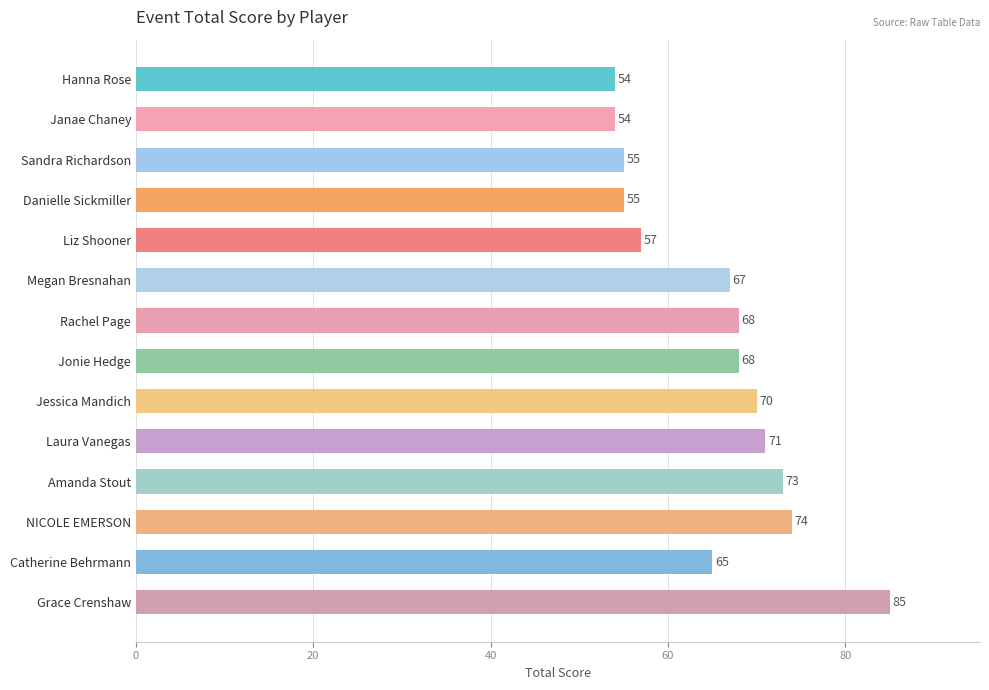

Between Hanna Rose and Catherine Behrmann, which is larger?

Catherine Behrmann